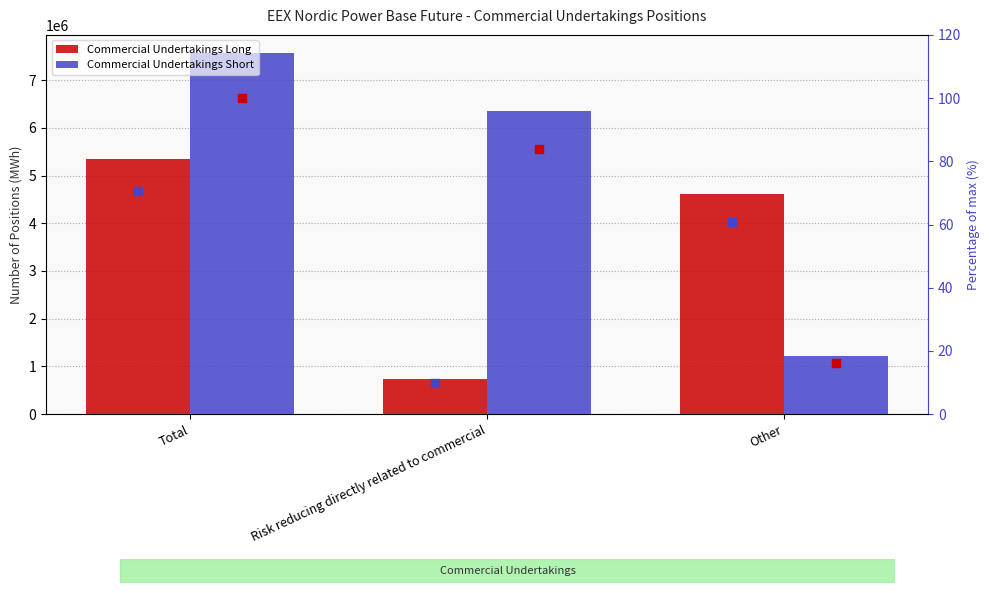

Which series has the widest spread of Y values?

Commercial Undertakings Short